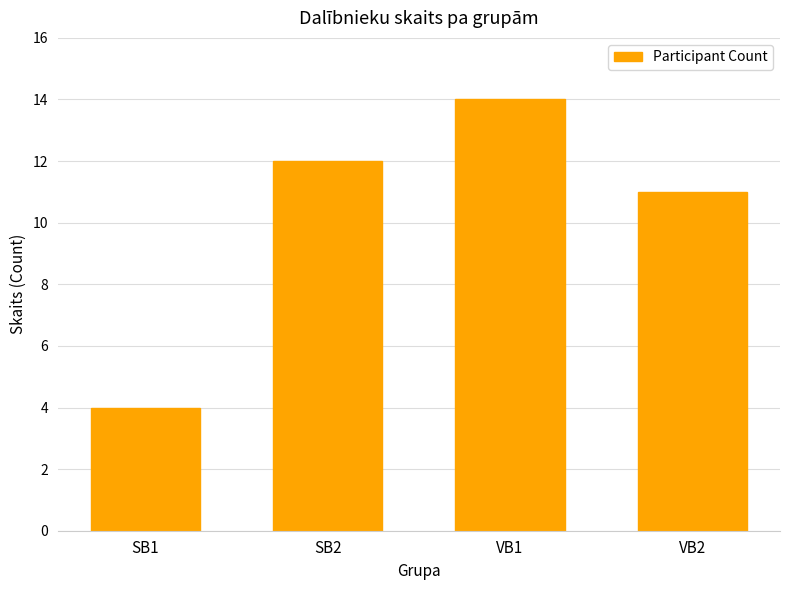

At which category does the chart reach its peak across all series?

VB1